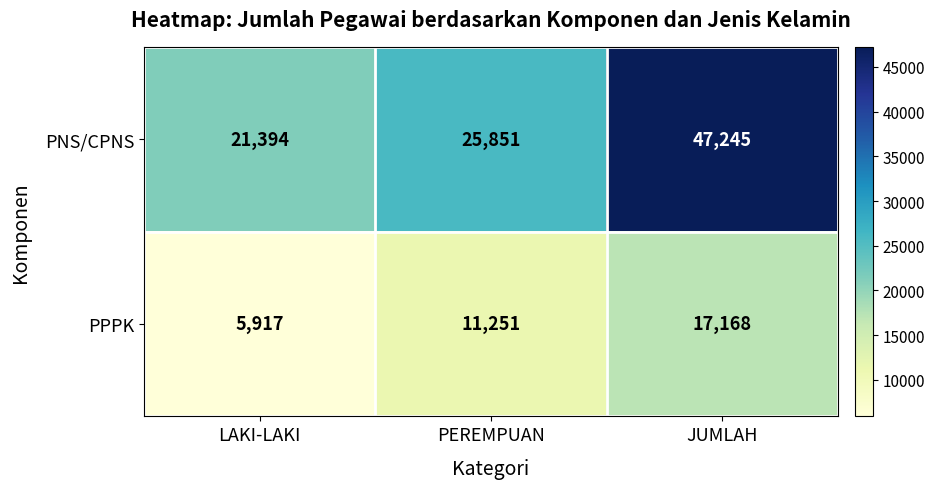

What is the difference between the PNS/CPNS values at JUMLAH and PEREMPUAN?

21394